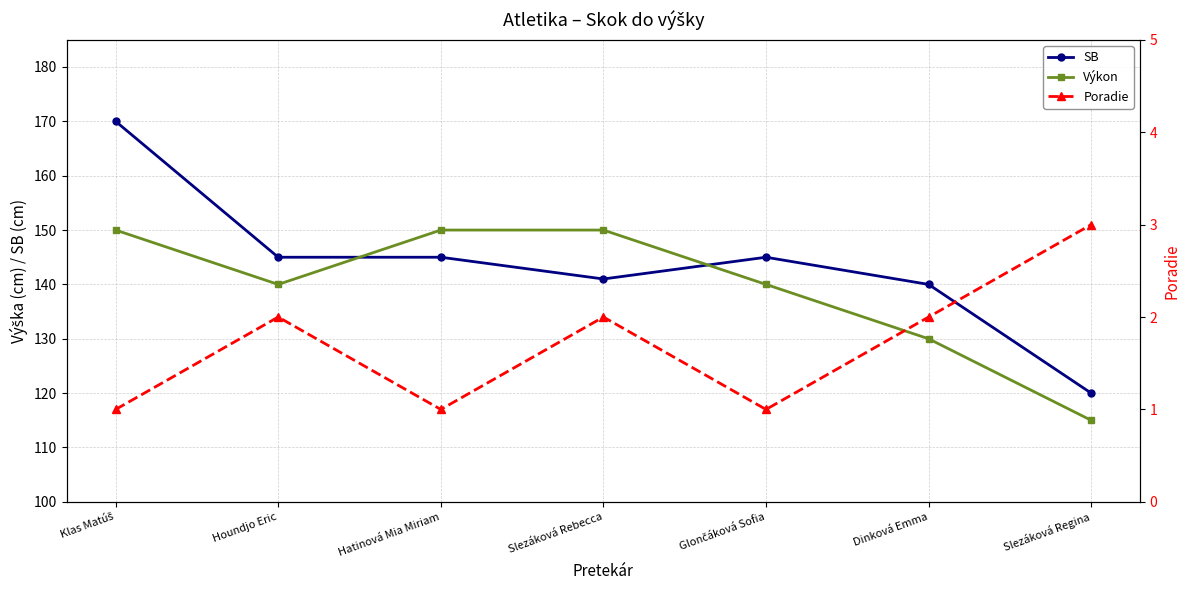

What is the difference between the second highest and minimum values in the SB series?

25